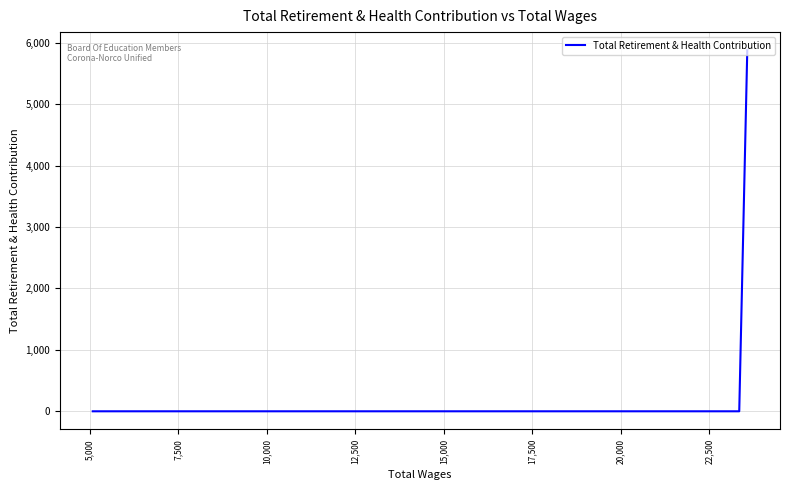

How many lines are shown in the chart?

1